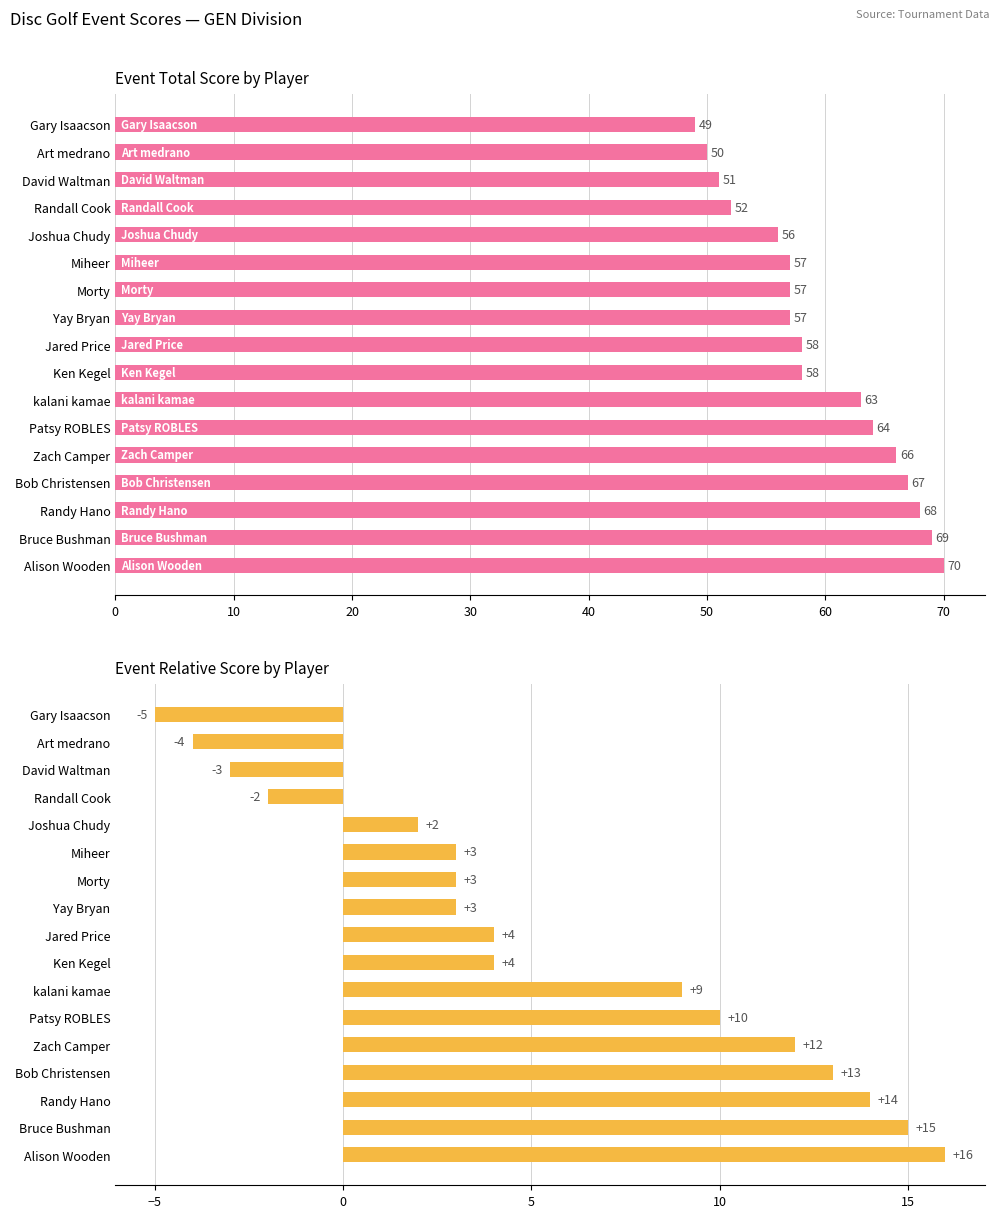

How many values in event_relative_score are above zero?

13